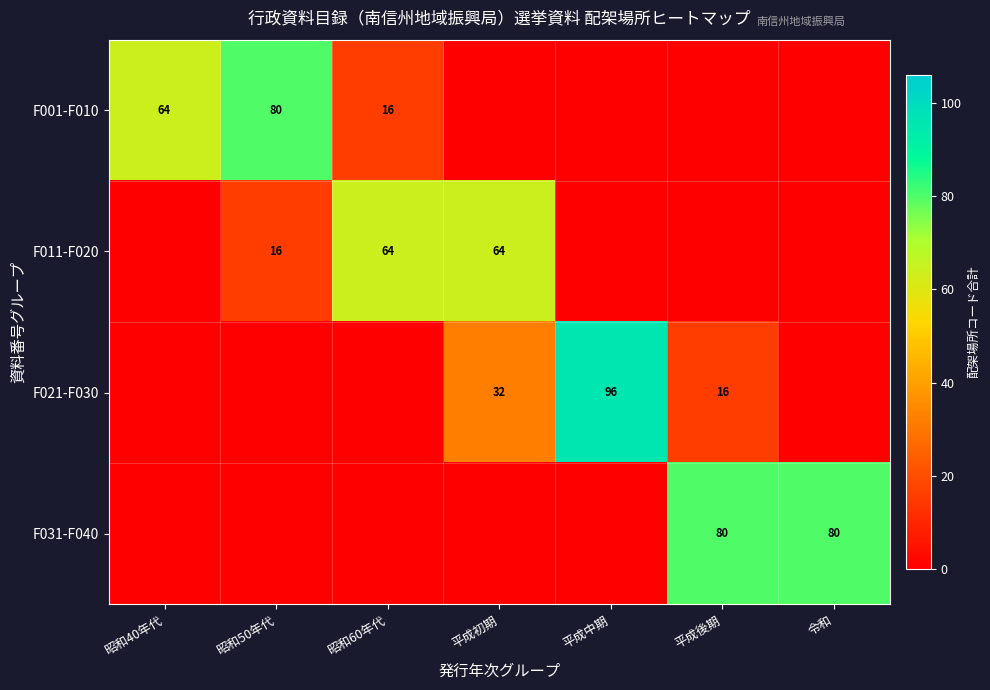

True or false: F001-F010 has a value of 9 at 昭和60年代.

False